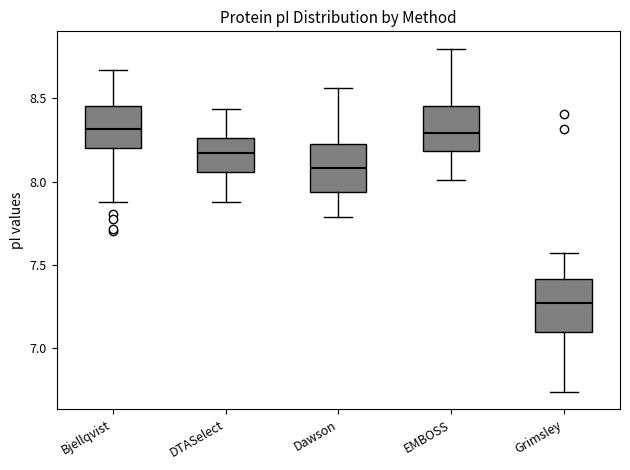

Reading left to right, transcribe this box plot: for each box, give where its median line is, the range the box spans, and where its two whiskers end, as read against the y-axis. The values are not printed on the chart, so give them approximately, as read against the axis.

Bjellqvist: median 8.30, box 8.20 to 8.45, whiskers 7.90 to 8.65
DTASelect: median 8.15, box 8.05 to 8.25, whiskers 7.90 to 8.45
Dawson: median 8.10, box 7.95 to 8.25, whiskers 7.80 to 8.55
EMBOSS: median 8.30, box 8.20 to 8.45, whiskers 8.00 to 8.80
Grimsley: median 7.25, box 7.10 to 7.40, whiskers 6.75 to 7.55